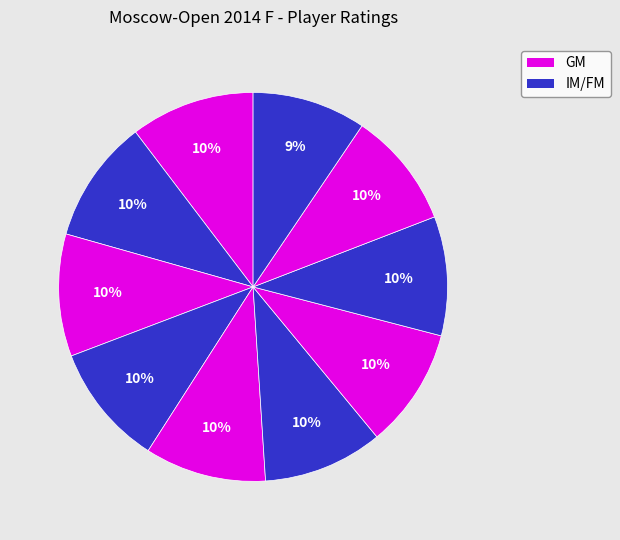

How many segments does this pie chart have?

10